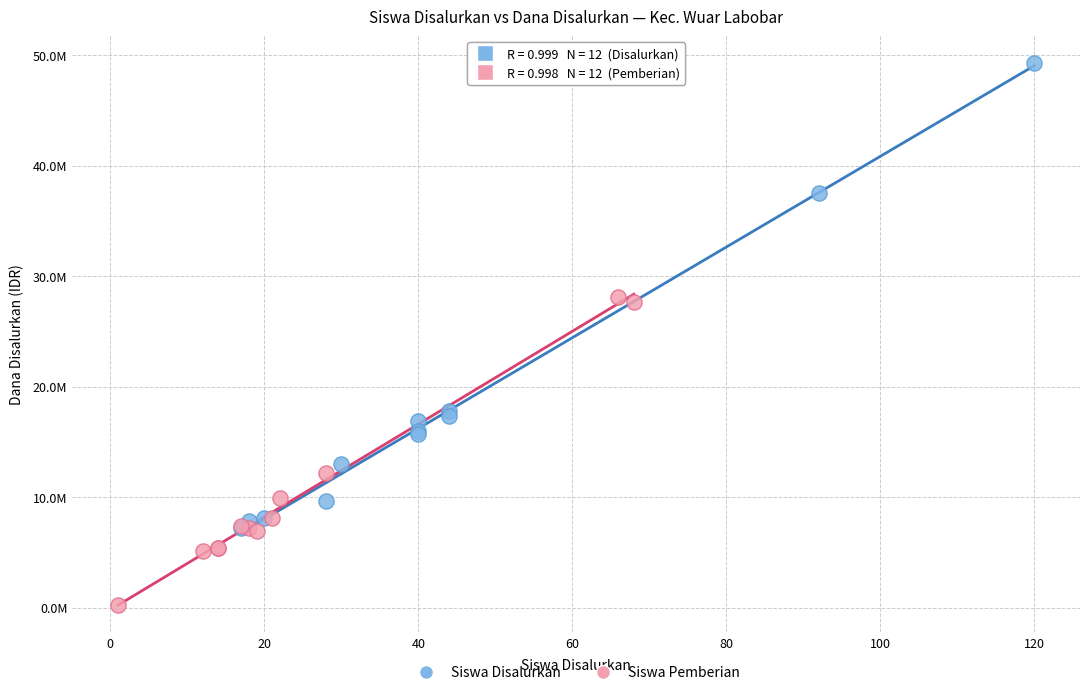

Which series reaches the maximum Y coordinate?

Siswa Disalurkan